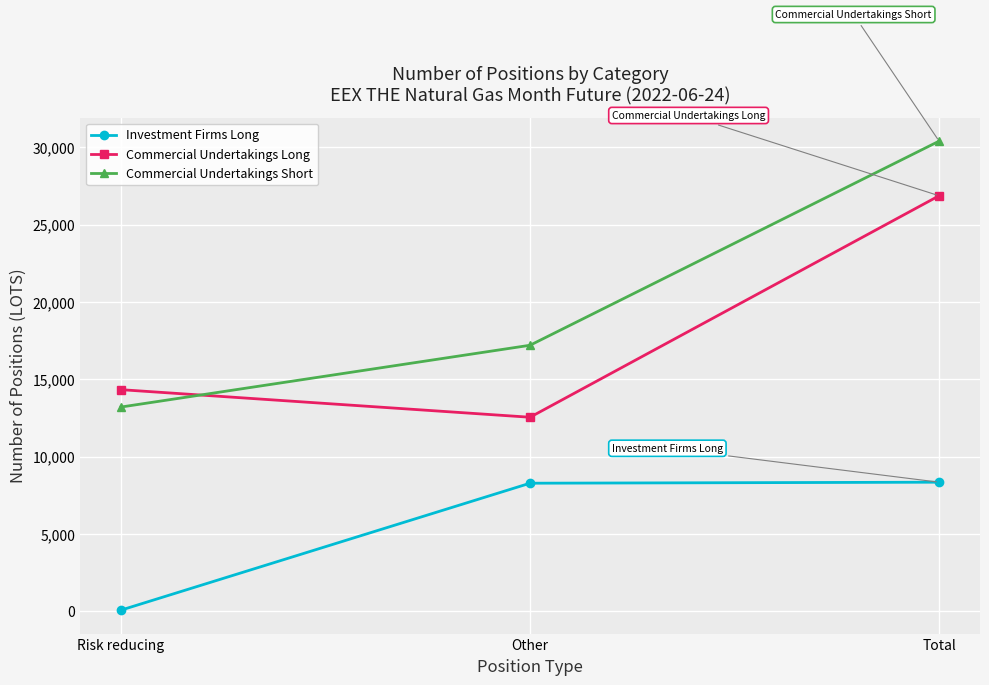

What is the difference between the Investment Firms Long values at Risk reducing and Total?

8277